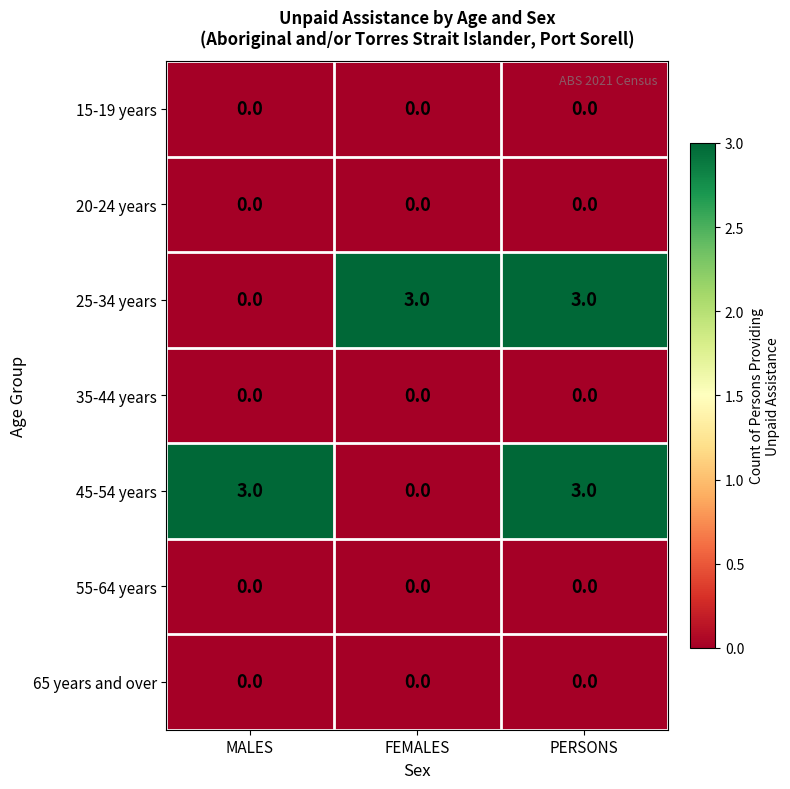

Reading left to right, extract all data points from this chart.

15-19 years: MALES=0	FEMALES=0	PERSONS=0
20-24 years: MALES=0	FEMALES=0	PERSONS=0
25-34 years: MALES=0	FEMALES=3	PERSONS=3
35-44 years: MALES=0	FEMALES=0	PERSONS=0
45-54 years: MALES=3	FEMALES=0	PERSONS=3
55-64 years: MALES=0	FEMALES=0	PERSONS=0
65 years and over: MALES=0	FEMALES=0	PERSONS=0